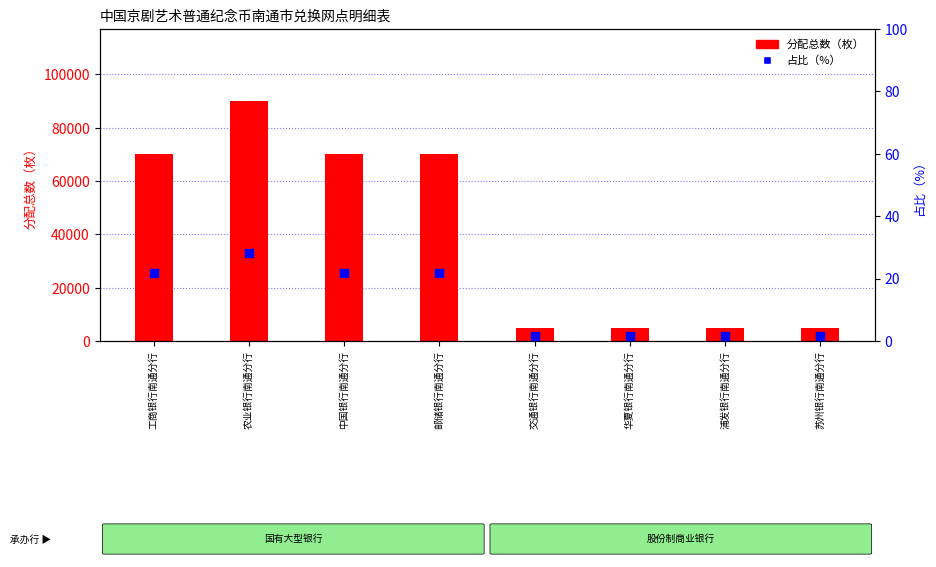

Which series reaches the maximum Y coordinate?

分配总数（枚）